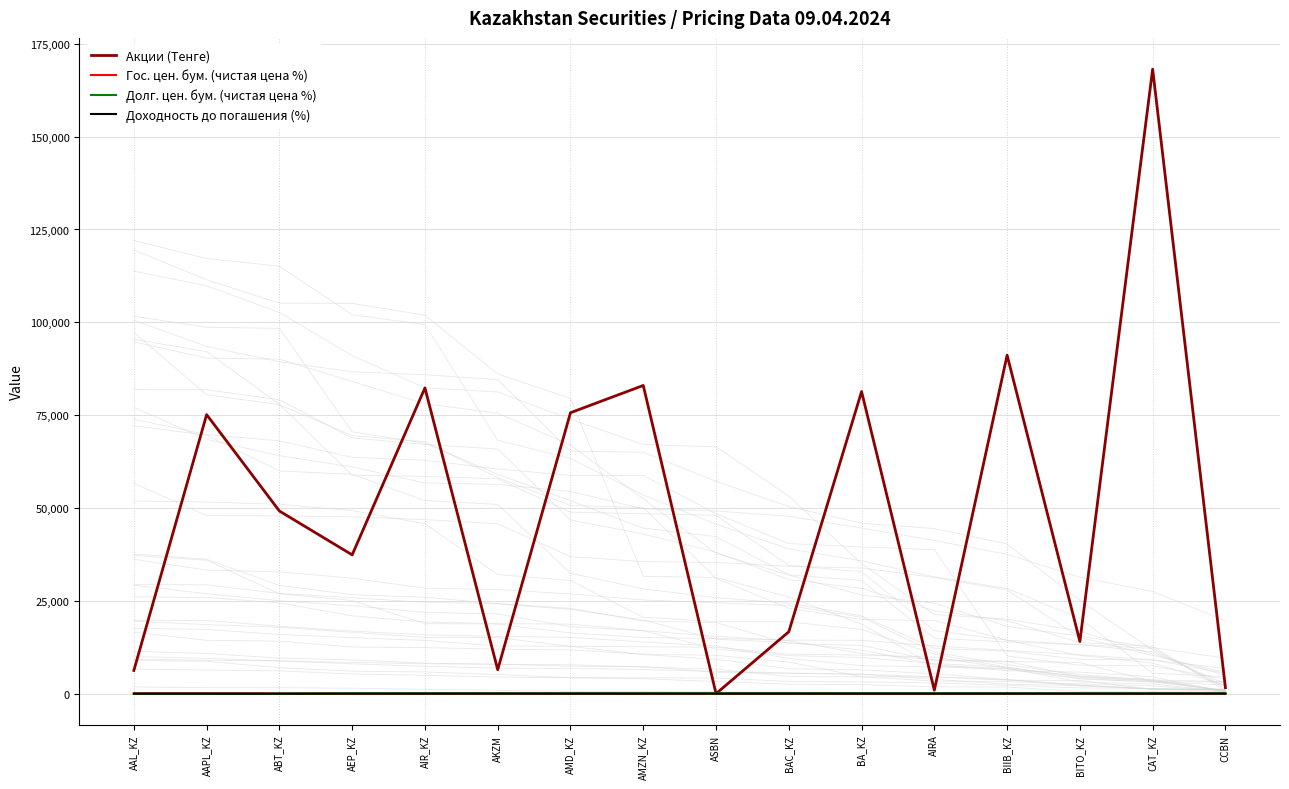

Reading right to left, transcribe all the data shown in this chart.

Акции (Тенге): CCBN=1630.2	CAT_KZ=168188.7	BITO_KZ=14050.6	BIIB_KZ=91154.2	AIRA=943.8	BA_KZ=81361.3	BAC_KZ=16672.2	ASBN=6.2	AMZN_KZ=82999.8	AMD_KZ=75659.1	AKZM=6457.1	AIR_KZ=82344.7	AEP_KZ=37383.7	ABT_KZ=49185.1	AAPL_KZ=75146.3	AAL_KZ=6252.9
Гос. цен. бум. (чистая цена %): CCBN=0.0	CAT_KZ=0.0	BITO_KZ=0.0	BIIB_KZ=0.0	AIRA=0.0	BA_KZ=0.0	BAC_KZ=0.0	ASBN=0.0	AMZN_KZ=0.0	AMD_KZ=0.0	AKZM=0.0	AIR_KZ=0.0	AEP_KZ=0.0	ABT_KZ=43.7	AAPL_KZ=89.1	AAL_KZ=91.1
Долг. цен. бум. (чистая цена %): CCBN=98.8	CAT_KZ=89.5	BITO_KZ=88.4	BIIB_KZ=93.8	AIRA=100.0	BA_KZ=99.9	BAC_KZ=95.0	ASBN=97.3	AMZN_KZ=97.7	AMD_KZ=89.6	AKZM=101.3	AIR_KZ=94.6	AEP_KZ=100.1	ABT_KZ=0.0	AAPL_KZ=0.0	AAL_KZ=0.0
Доходность до погашения (%): CCBN=18.1	CAT_KZ=13.2	BITO_KZ=13.6	BIIB_KZ=13.5	AIRA=6.0	BA_KZ=5.8	BAC_KZ=13.8	ASBN=14.2	AMZN_KZ=13.8	AMD_KZ=13.5	AKZM=20.8	AIR_KZ=14.7	AEP_KZ=7.2	ABT_KZ=0.0	AAPL_KZ=0.0	AAL_KZ=0.0